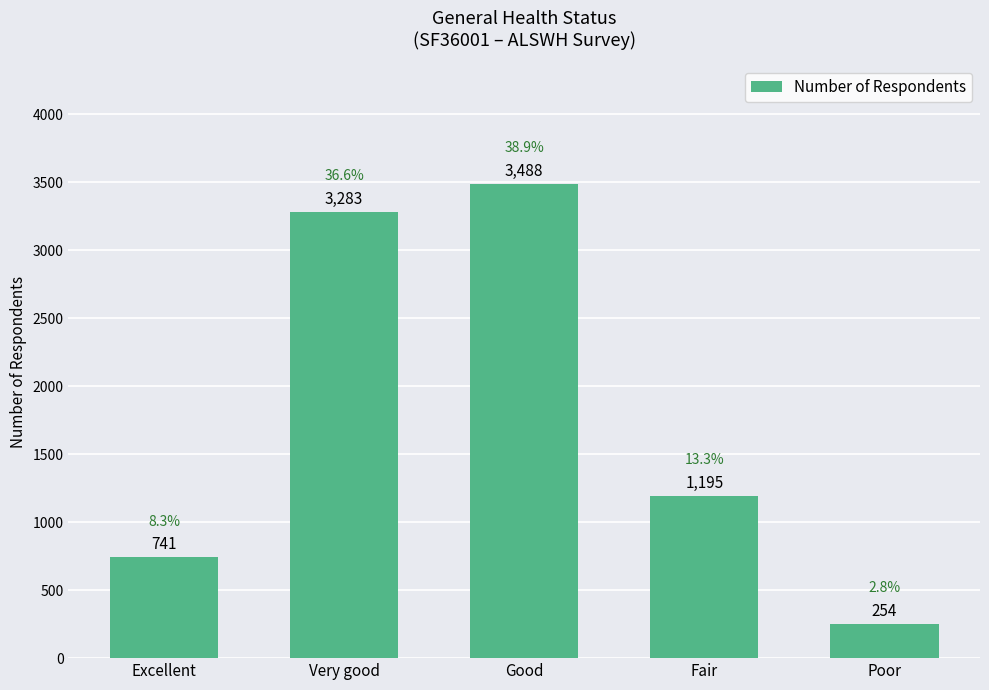

The chart shows a value of 3488 at Good. True or false?

True